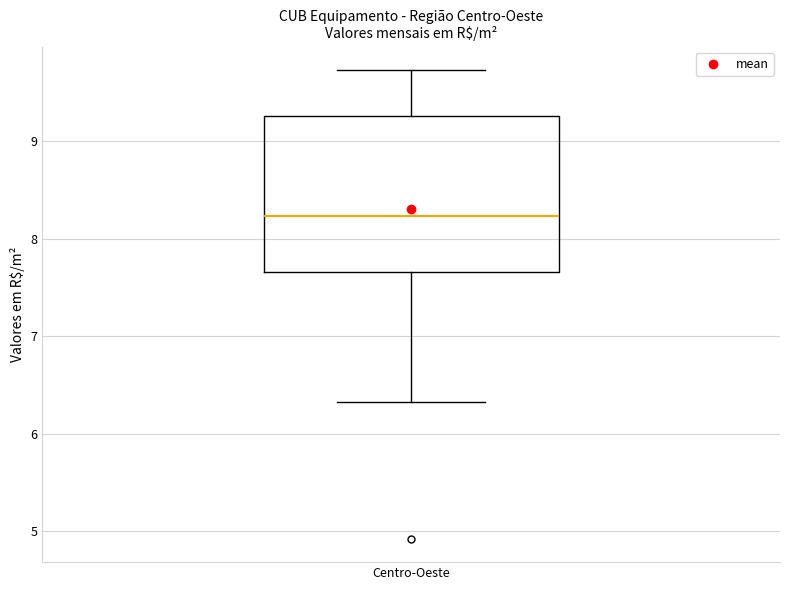

Transcribe this box plot: give where the median line is, the range the box spans, and where the two whiskers end, as read against the y-axis. The values are not printed on the chart, so give them approximately, as read against the axis.

median 8.2, box 7.7 to 9.3, whiskers 6.3 to 9.7